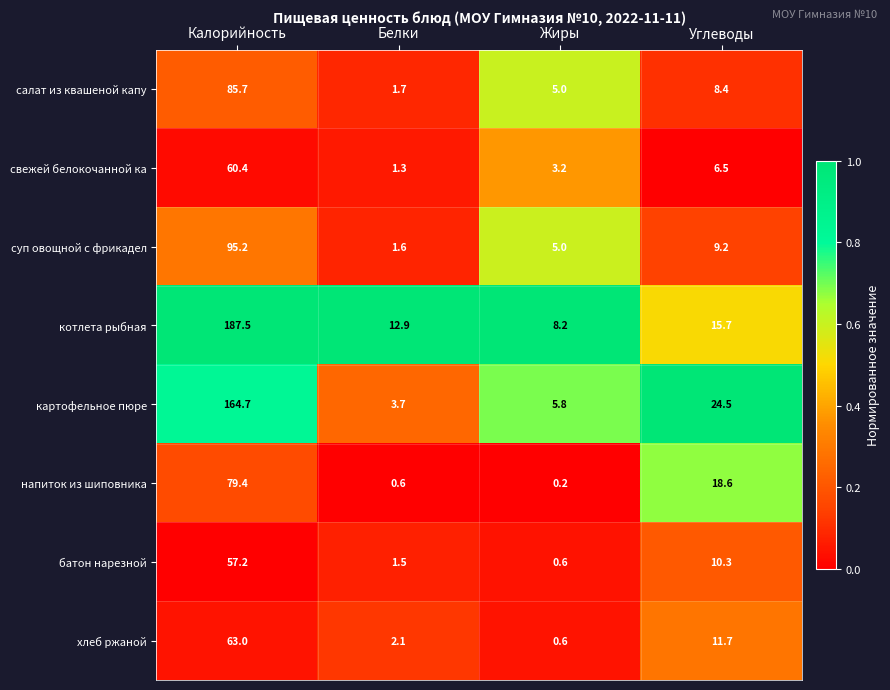

How many series are shown in this chart?

8